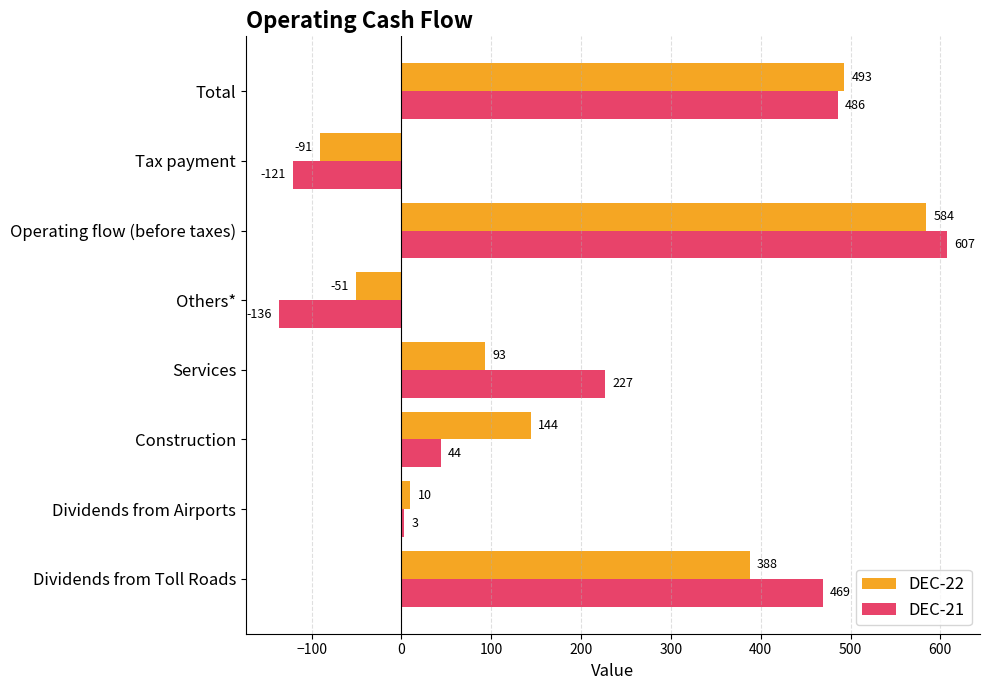

Which series has the largest total across all categories?

DEC-21